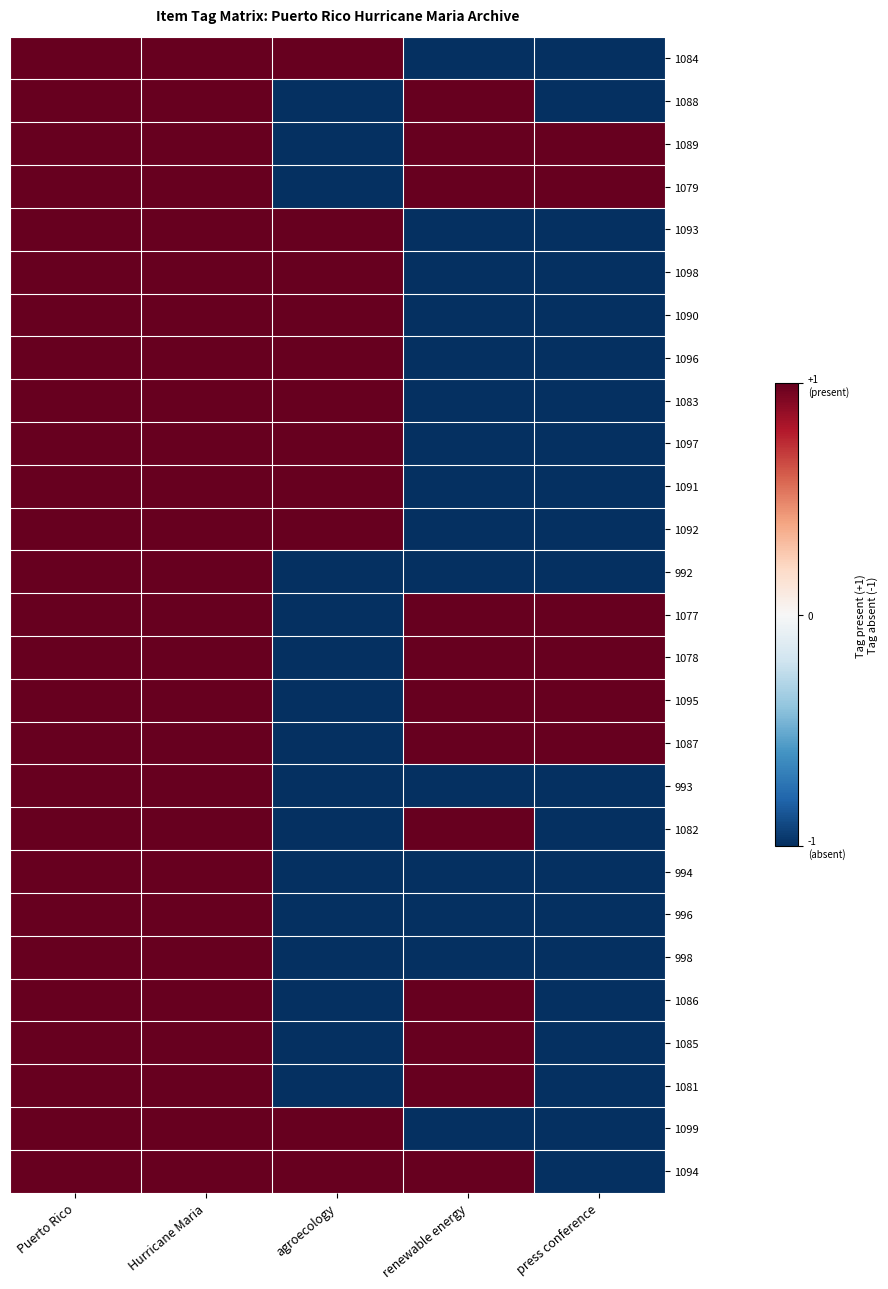

Rank the series at Hurricane Maria from lowest to highest value.

1084, 1088, 1089, 1079, 1093, 1098, 1090, 1096, 1083, 1097, 1091, 1092, 992, 1077, 1078, 1095, 1087, 993, 1082, 994, 996, 998, 1086, 1085, 1081, 1099, 1094